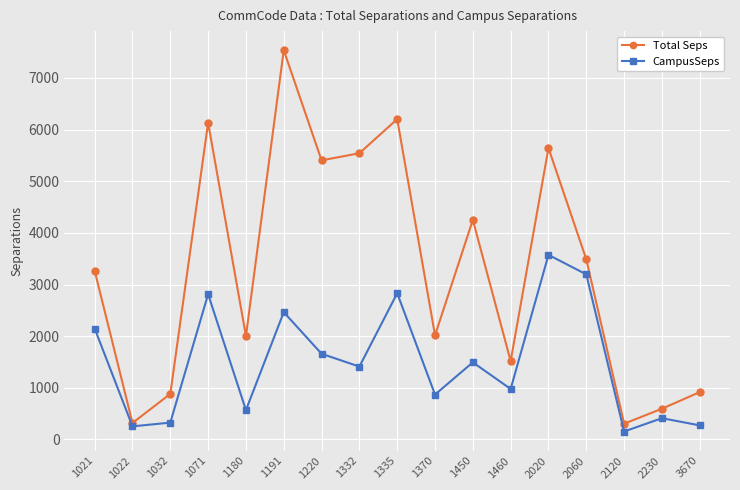

What is the minimum value shown in the chart?

154.2